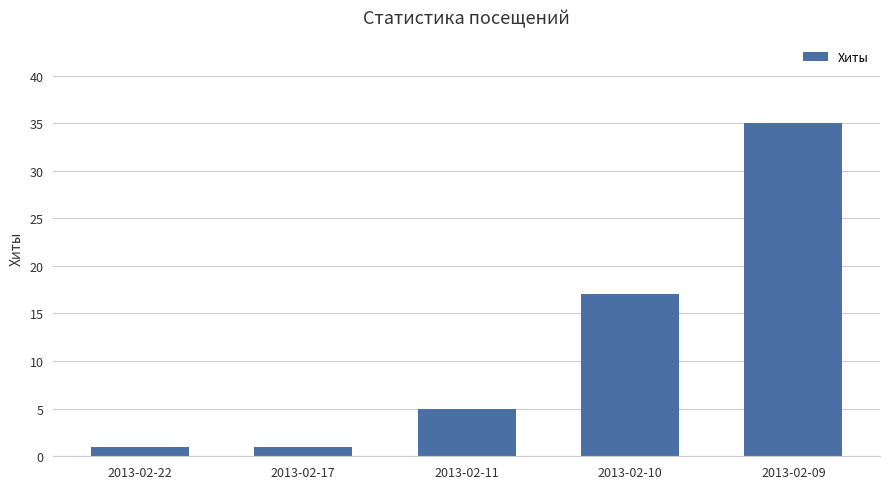

How many bars are there in total?

5